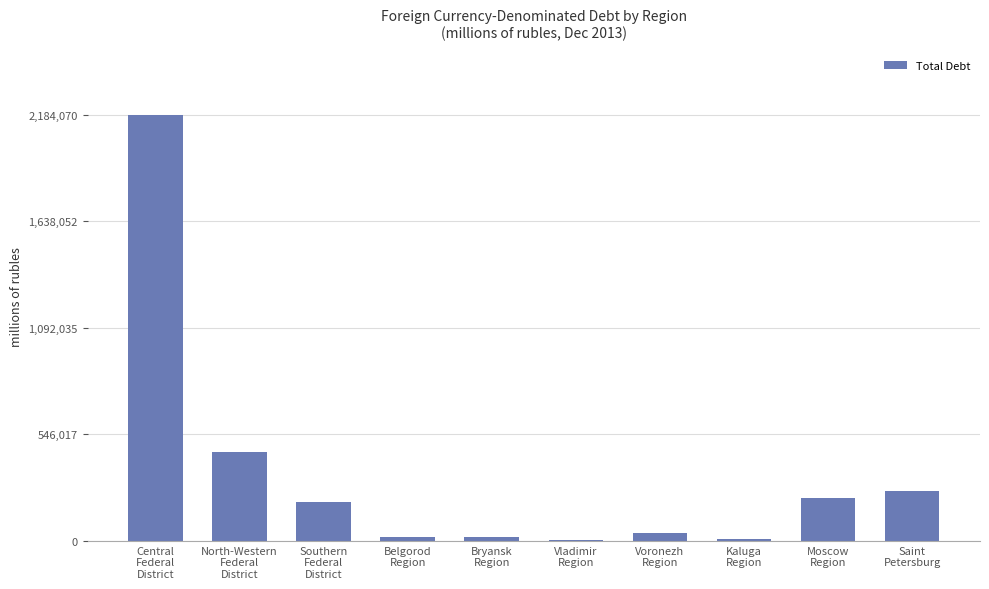

What is the change in value from Southern
Federal
District to Moscow
Region?

+20658